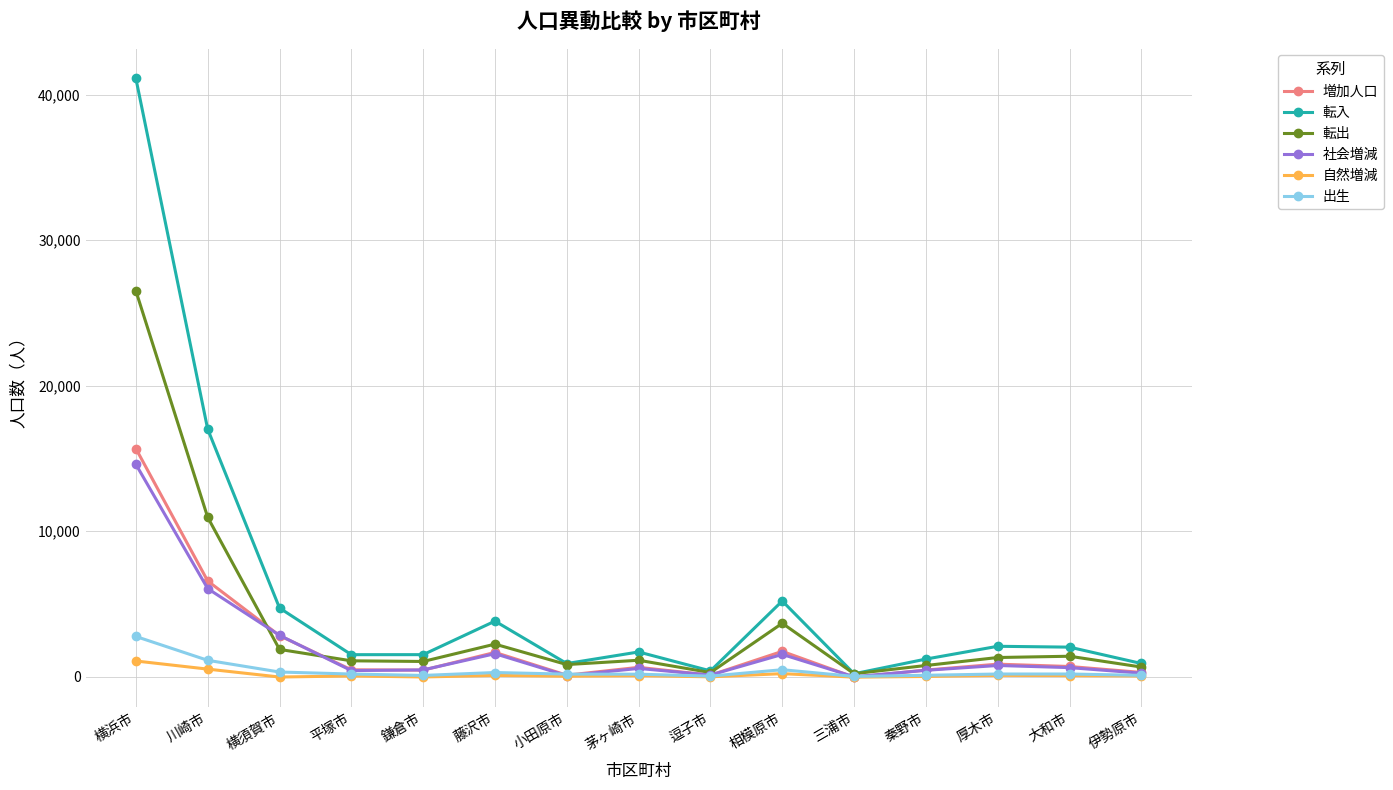

What is the value of the 転入 point at the 12th from the left?

1213